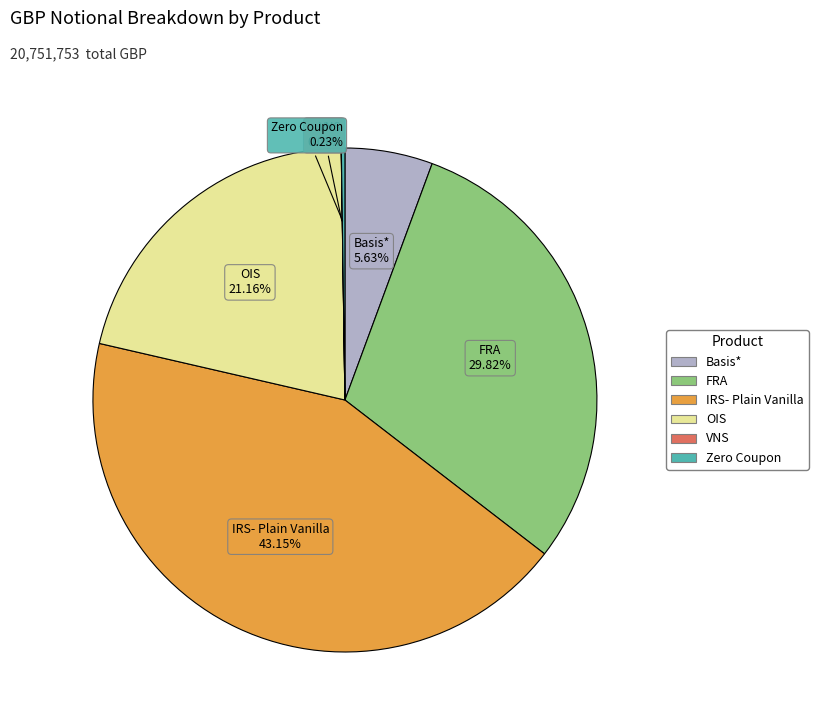

To the nearest percent, what portion does IRS- Plain Vanilla represent?

43%